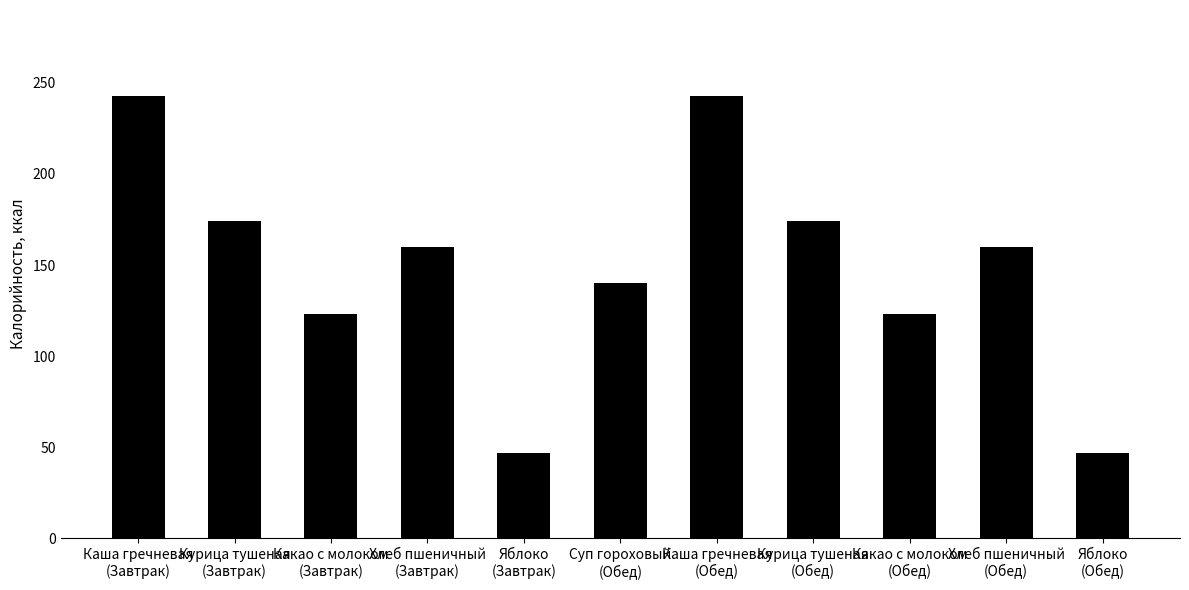

What is the greatest value displayed?

243